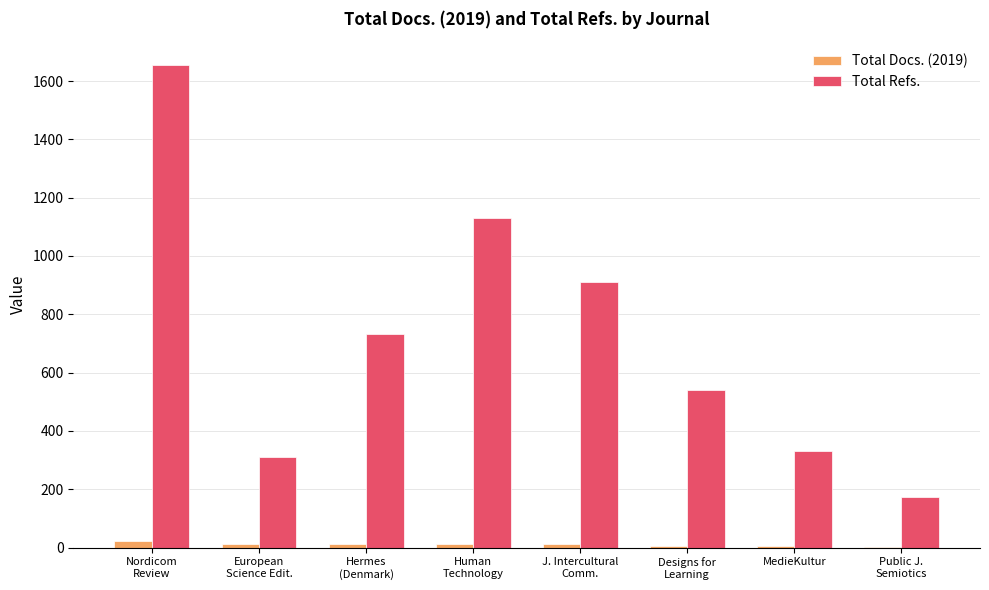

Count the number of data series in this chart.

2